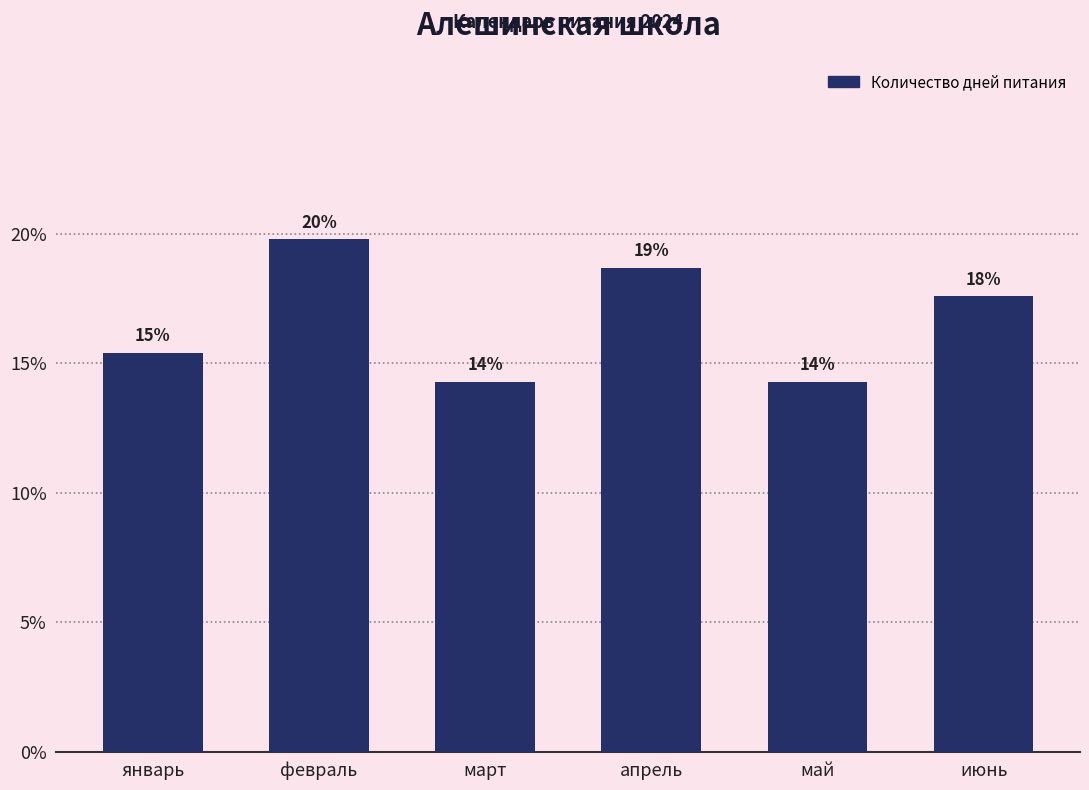

Reading left to right, what are all the values shown in this chart?

январь=0.2	февраль=0.2	март=0.1	апрель=0.2	май=0.1	июнь=0.2